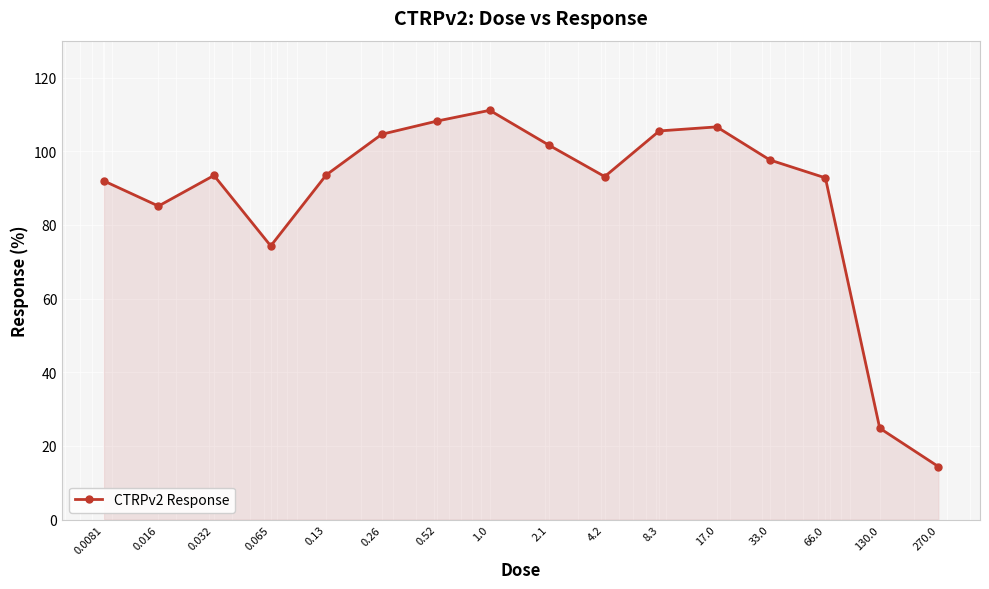

How many interior local valleys (lower than both neighbors) does the data have?

3